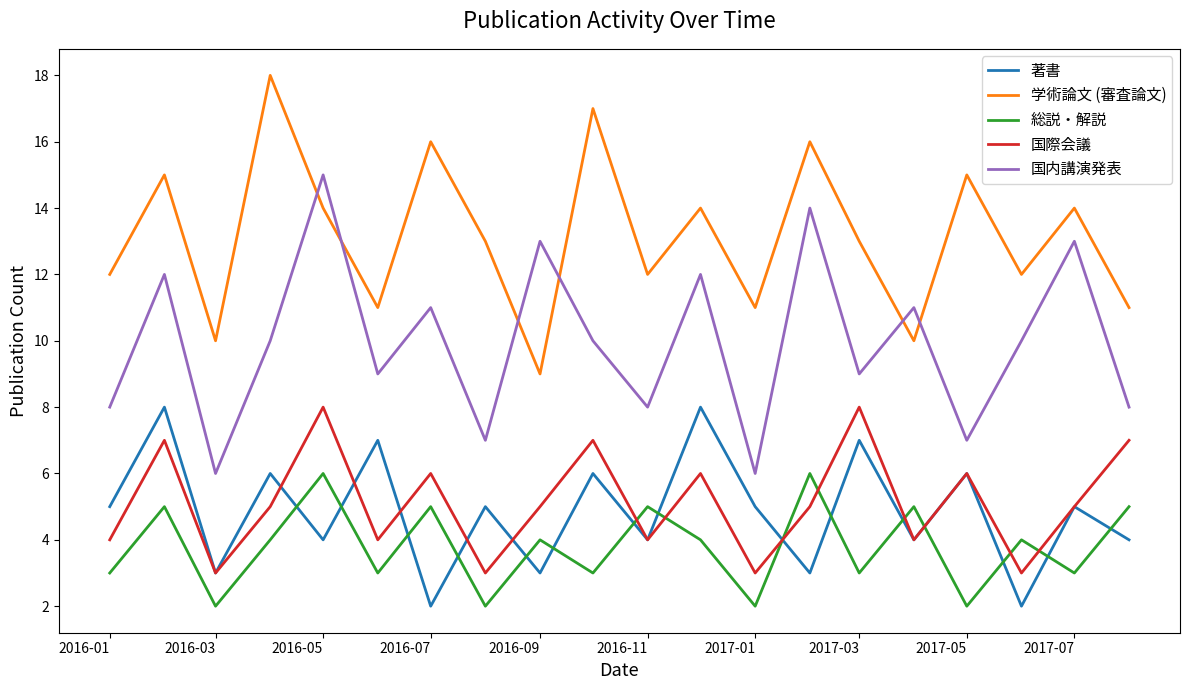

What is the maximum value shown in the chart?

18